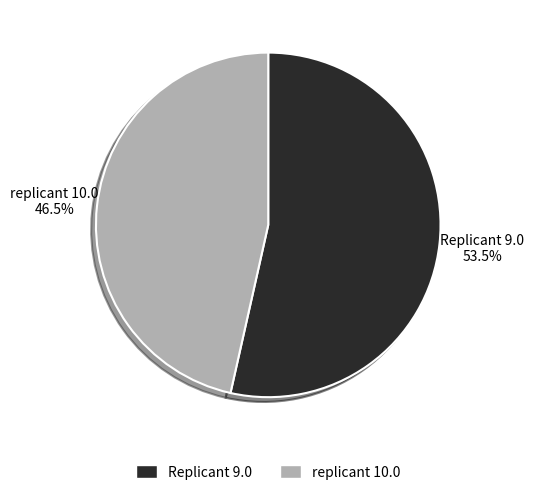

How much of the chart is everything except Replicant 9.0?

46.5%